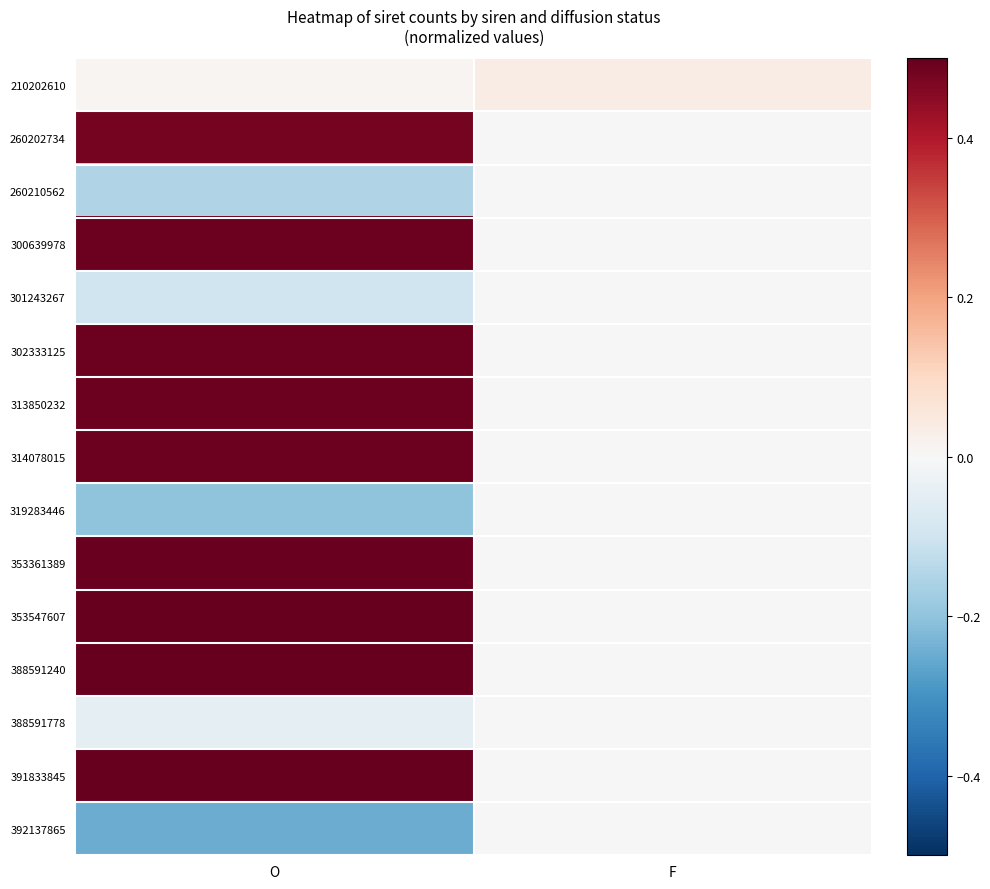

What is the minimum value shown in the chart?

-0.2